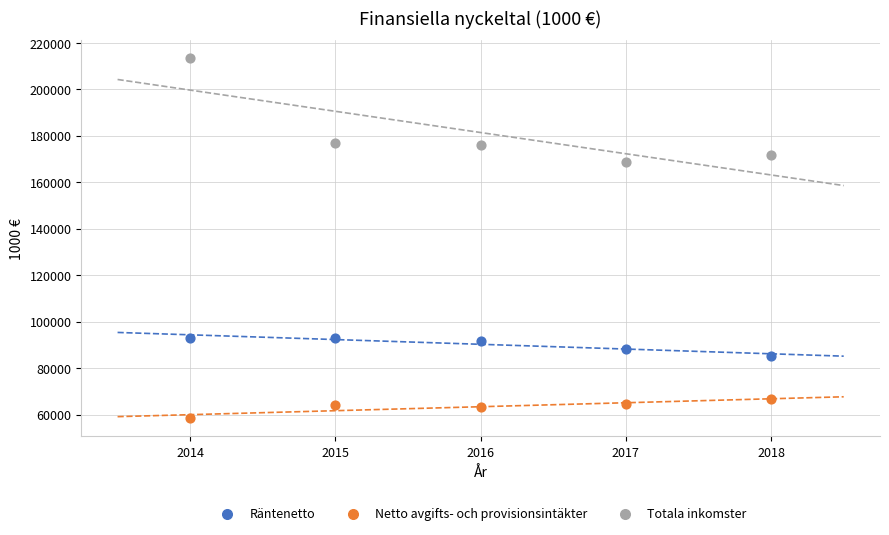

Which series contains the highest Y value?

Totala inkomster